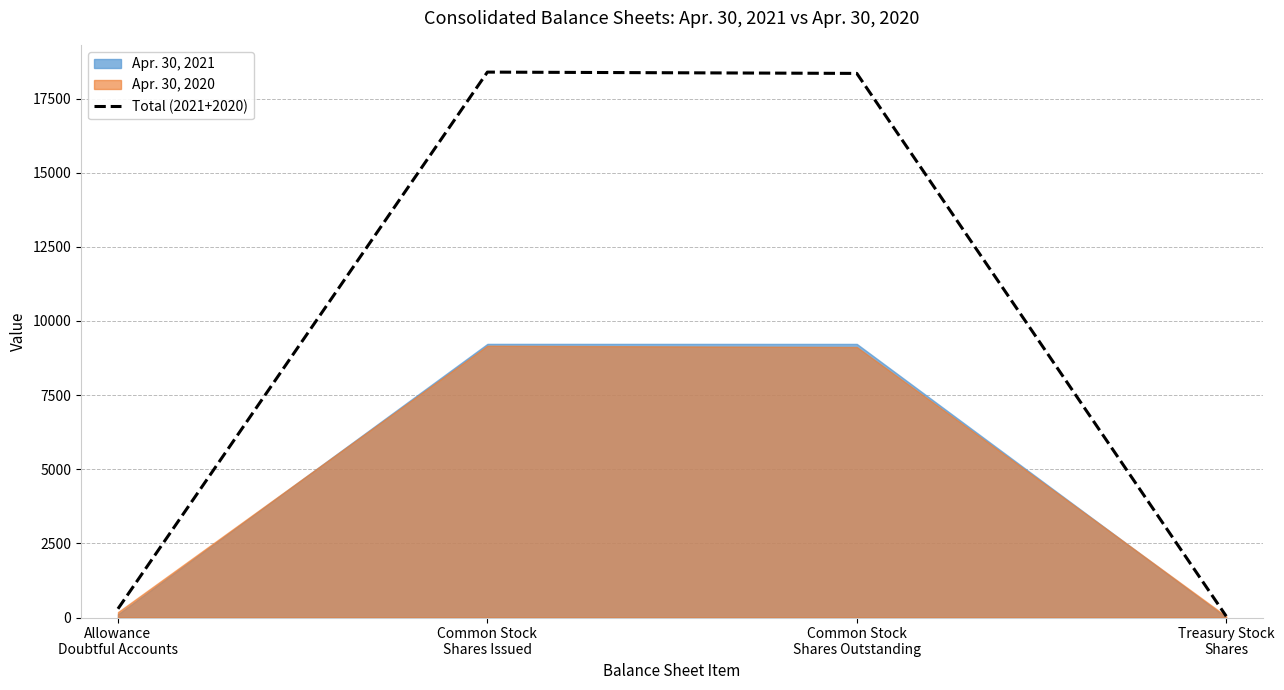

What is the sum of the values at Common Stock
Shares Issued and Common Stock
Shares Outstanding?

36736